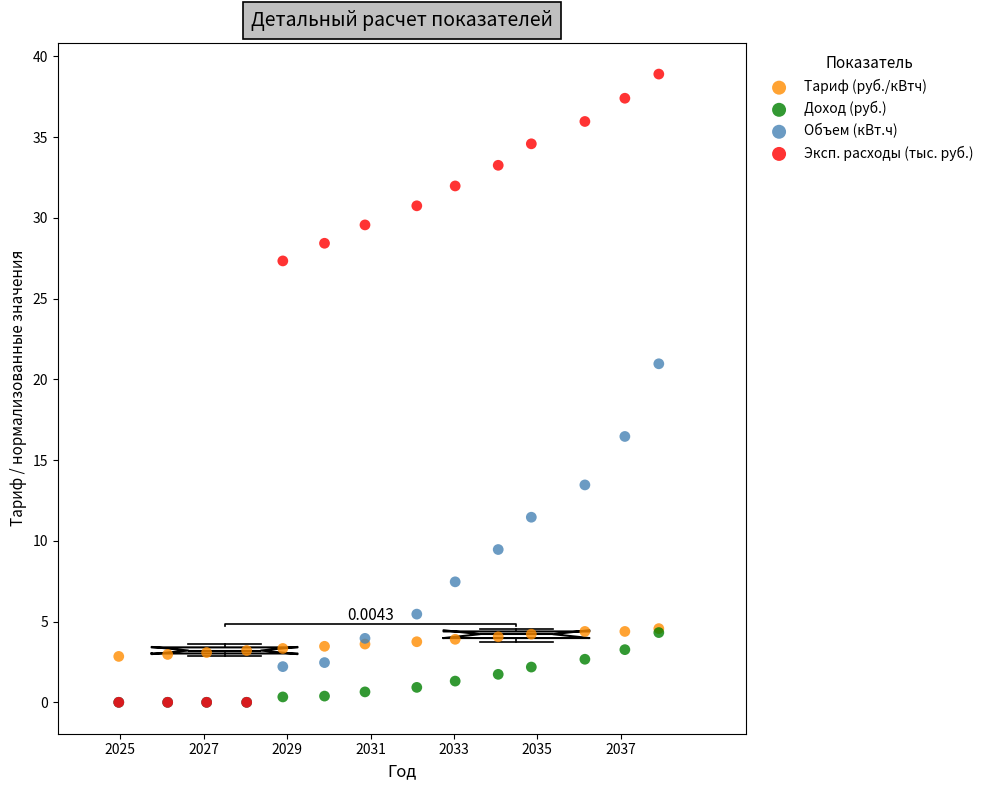

What are all the series names shown in the legend?

Тариф (руб./кВтч), Доход (руб.), Объем (кВт.ч), Эксп. расходы (тыс. руб.)